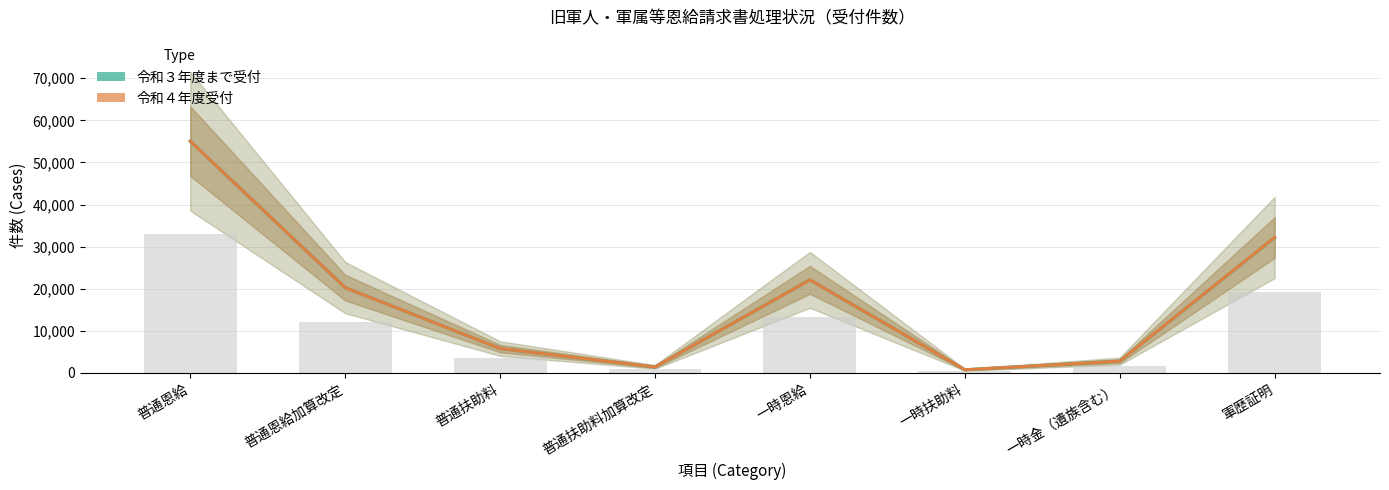

What position from the left is 一時恩給?

5